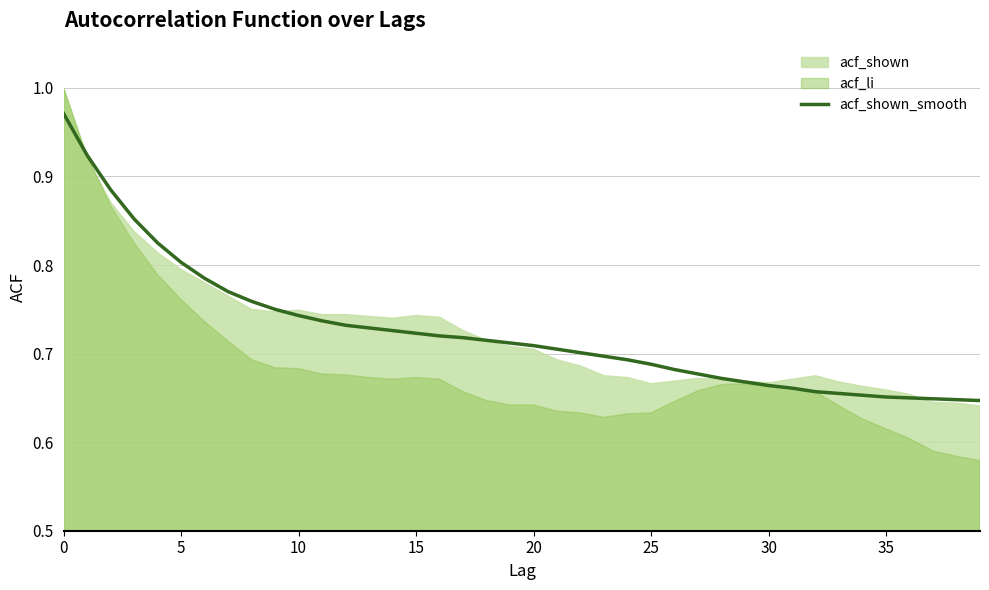

True or false: acf_shown_smooth has a value of 1.3 at 0.

False